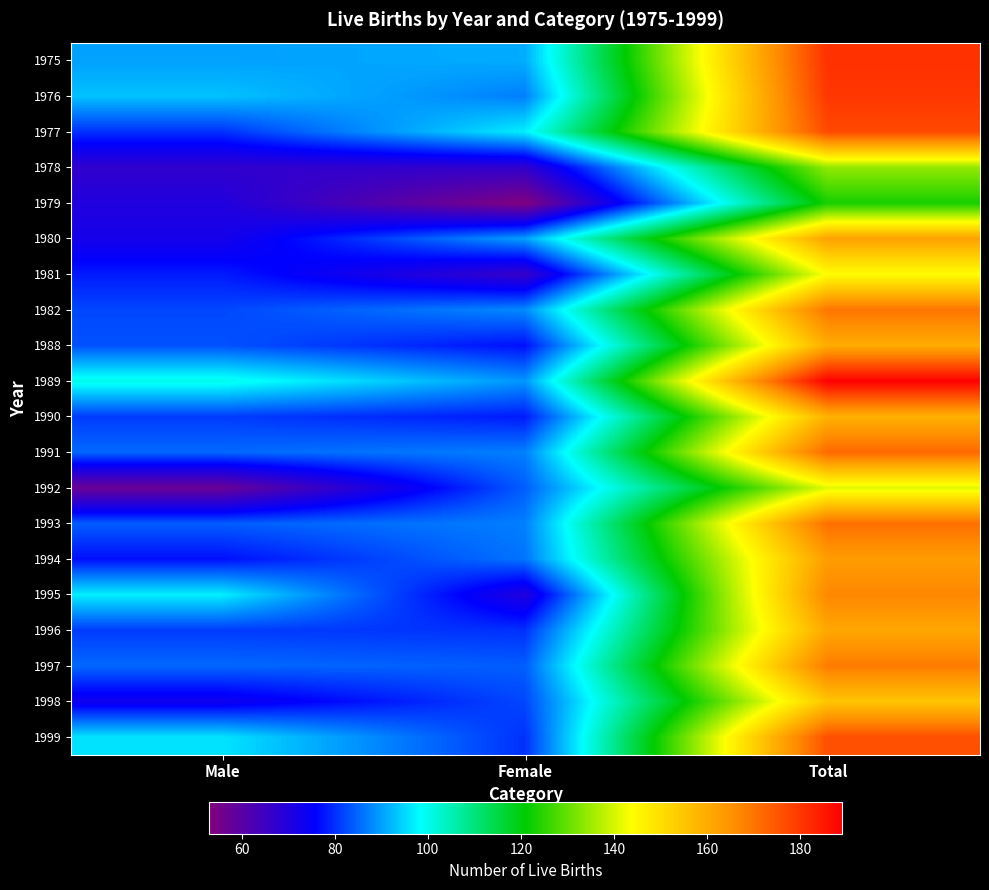

What is the spread (max minus min) of values at Male?

43